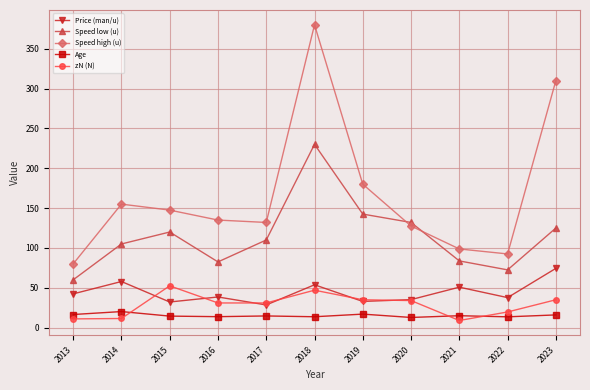

Is the value of zN (N) at 2015 greater than the value of Speed high (u) at 2022?

No